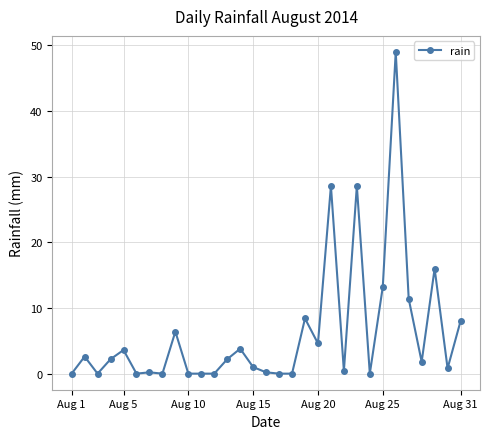

True or false: there are more than 0 points higher than both neighbors.

True